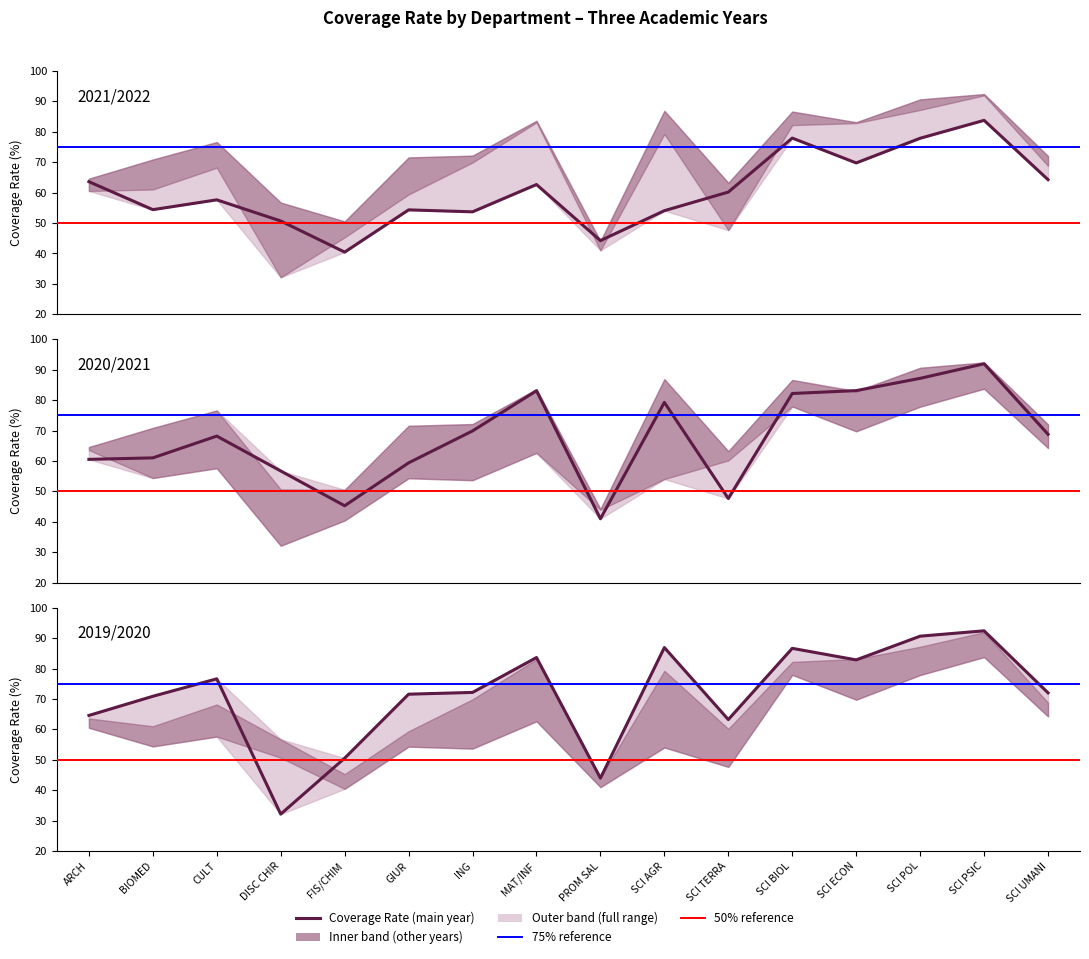

Reading right to left, transcribe all the data shown in this chart.

2021/2022: 64.2	83.8	77.9	69.8	77.9	60.2	54.0	44.2	62.6	53.7	54.3	40.4	50.7	57.6	54.4	63.6
2020/2021: 68.8	92.0	87.2	83.1	82.2	47.7	79.3	41.0	83.1	69.9	59.4	45.3	56.7	68.2	61.0	60.5
2019/2020: 72.0	92.4	90.6	82.8	86.6	63.2	86.9	44.0	83.6	72.1	71.6	50.5	32.1	76.6	70.9	64.6